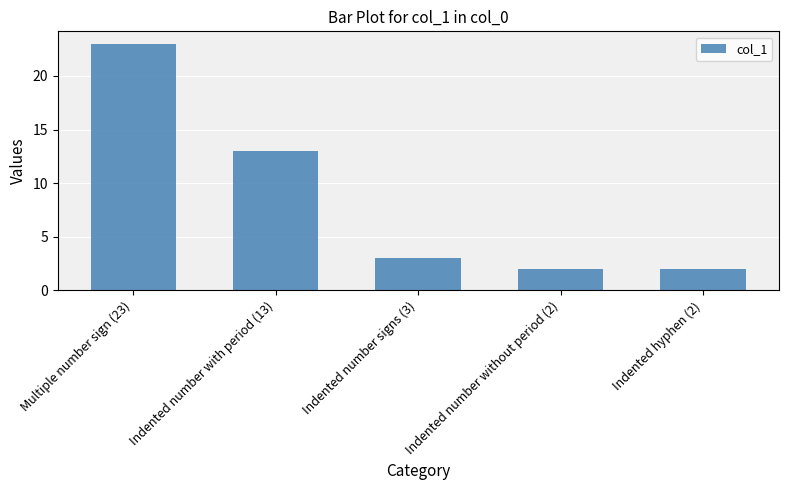

What is the label of the 2nd bar from the right?

Indented number without period (2)